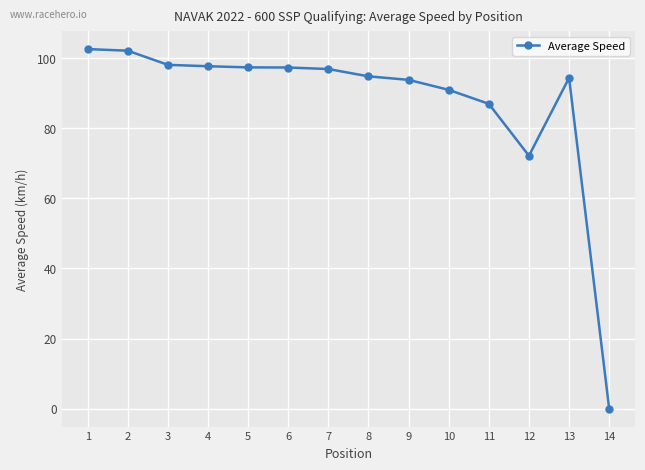

How many positive values are there?

13